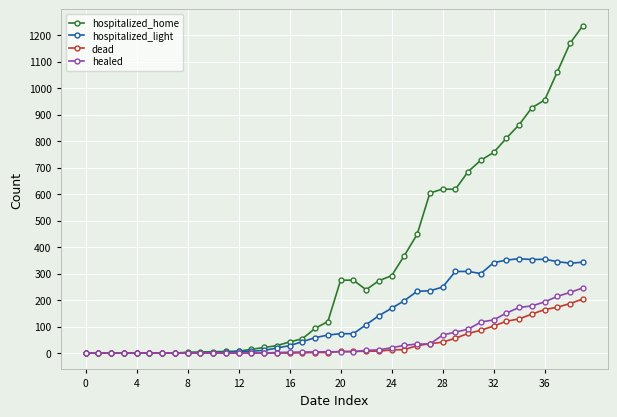

Which series has the largest total across all categories?

hospitalized_home